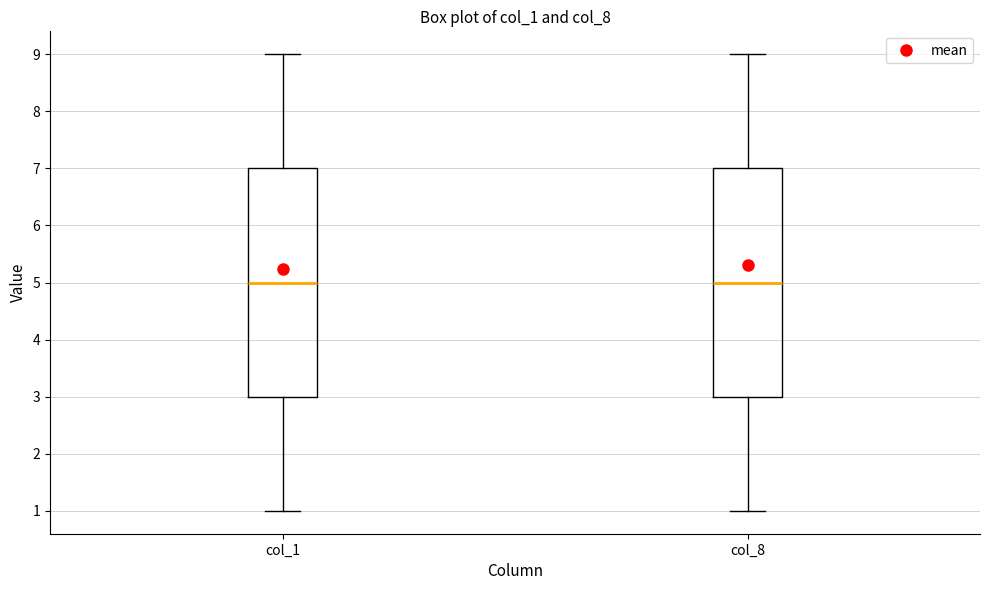

Where does the lower whisker of the box for col_1 end on the y-axis? The values are not printed on the chart, so give them approximately, as read against the axis.

1